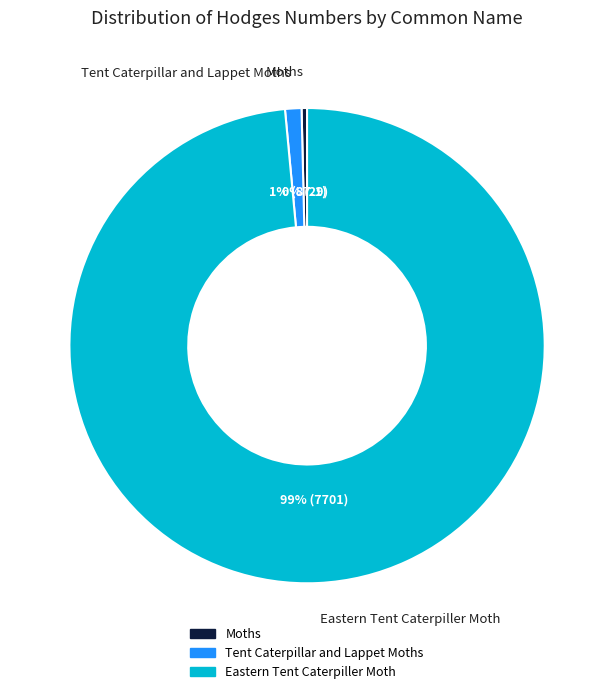

What is the smallest slice in the pie chart?

Moths